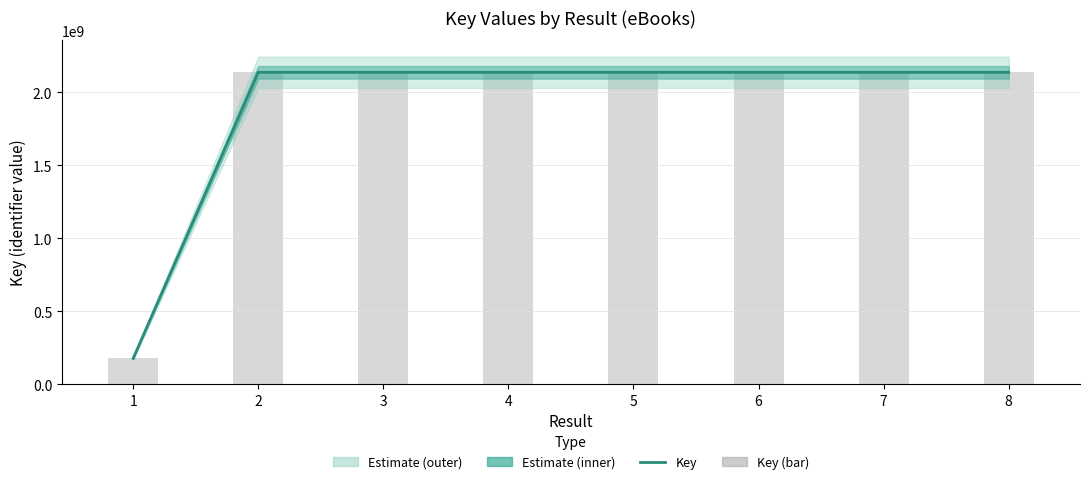

At how many categories does at least one series exceed 752867191?

7